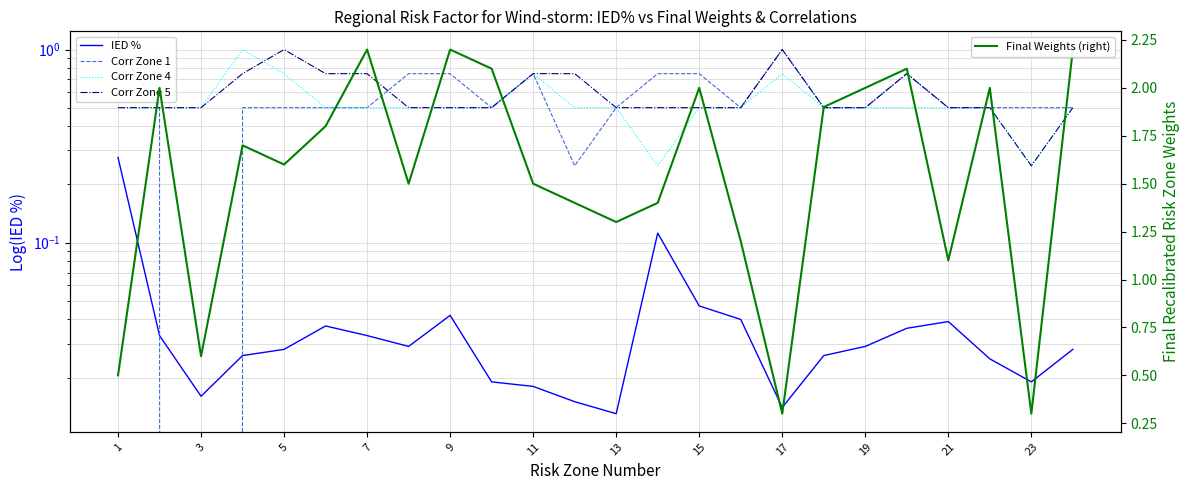

The value of Final Weights (right) at 11 is 2.4. True or false?

False